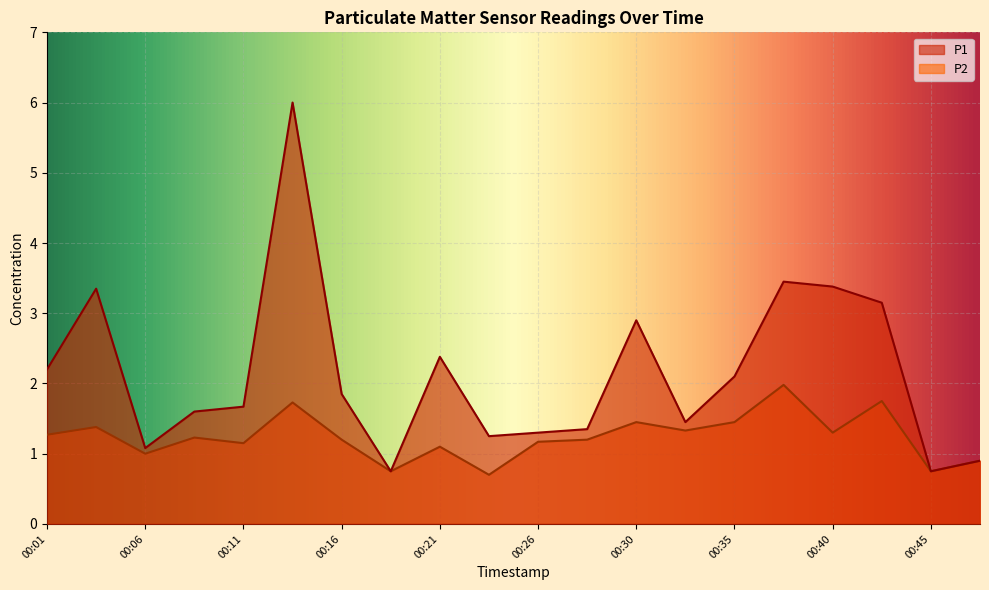

At how many categories does at least one series exceed 2?

9